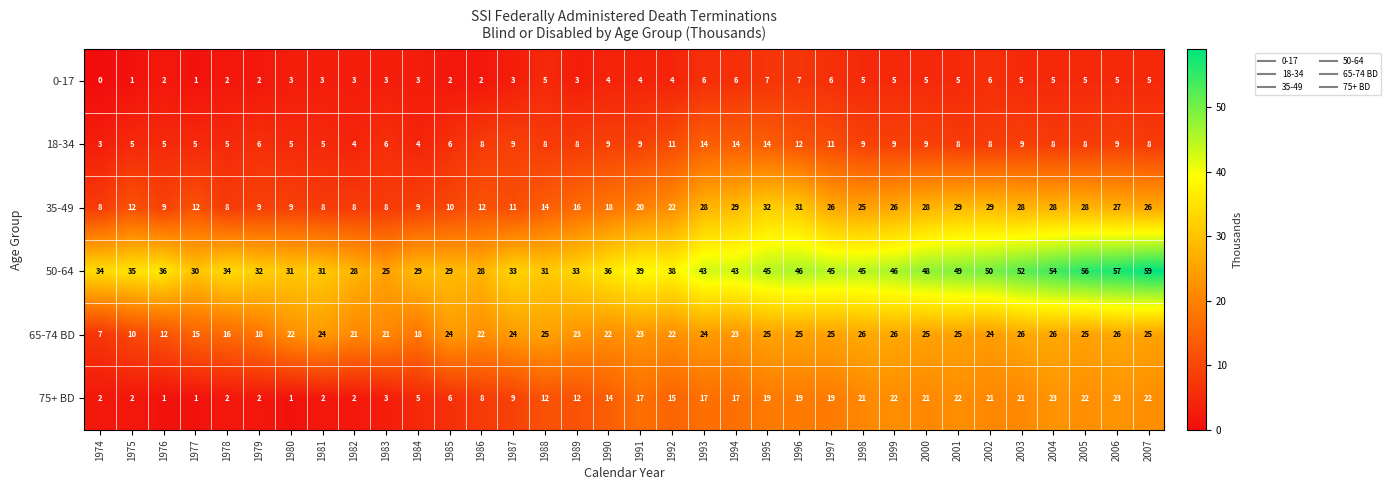

Count the number of data series in this chart.

6